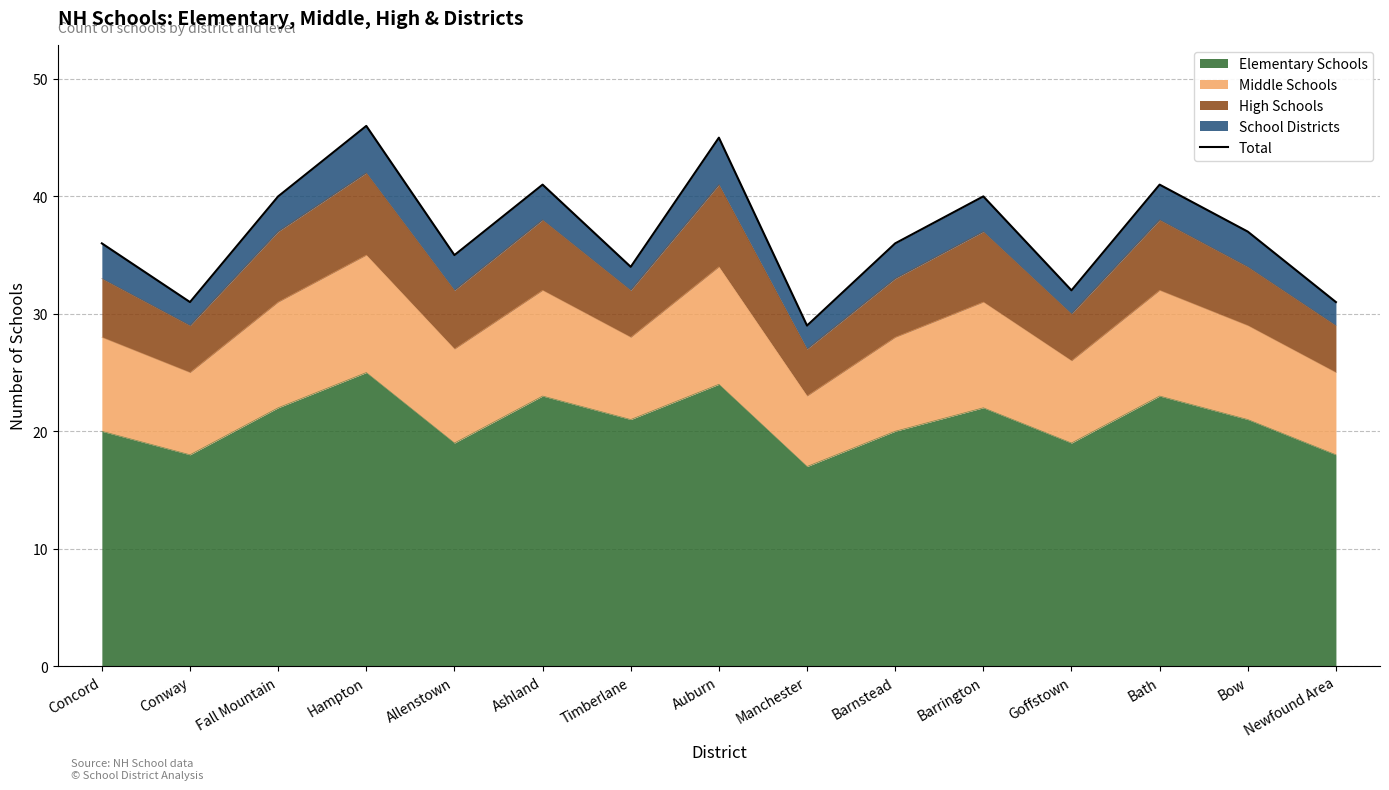

The value at Allenstown is 35. True or false?

True